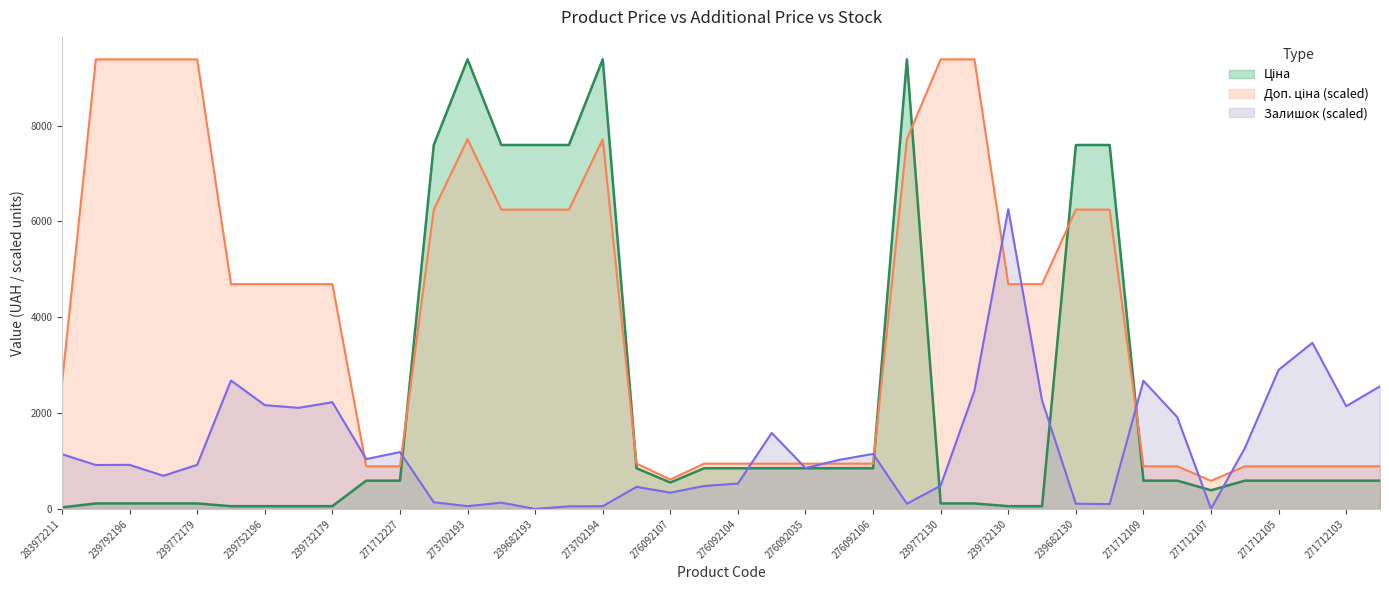

Rank the series by their maximum value, from highest to lowest.

Ціна, Доп. ціна, Залишок